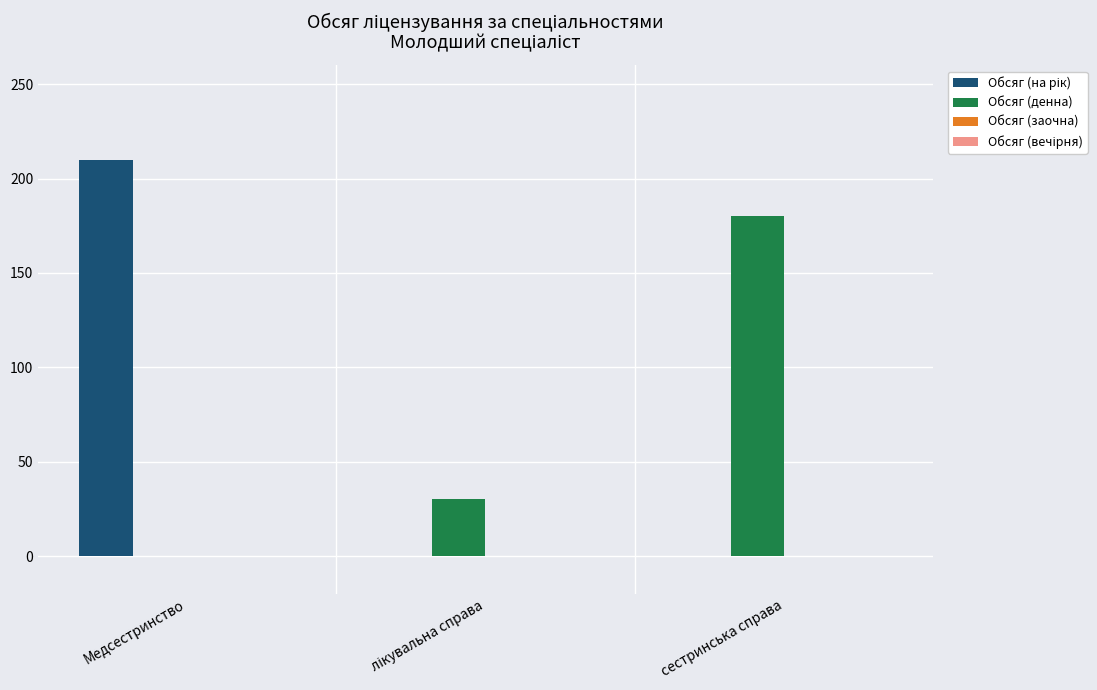

What is the total value across all series at сестринська справа?

180